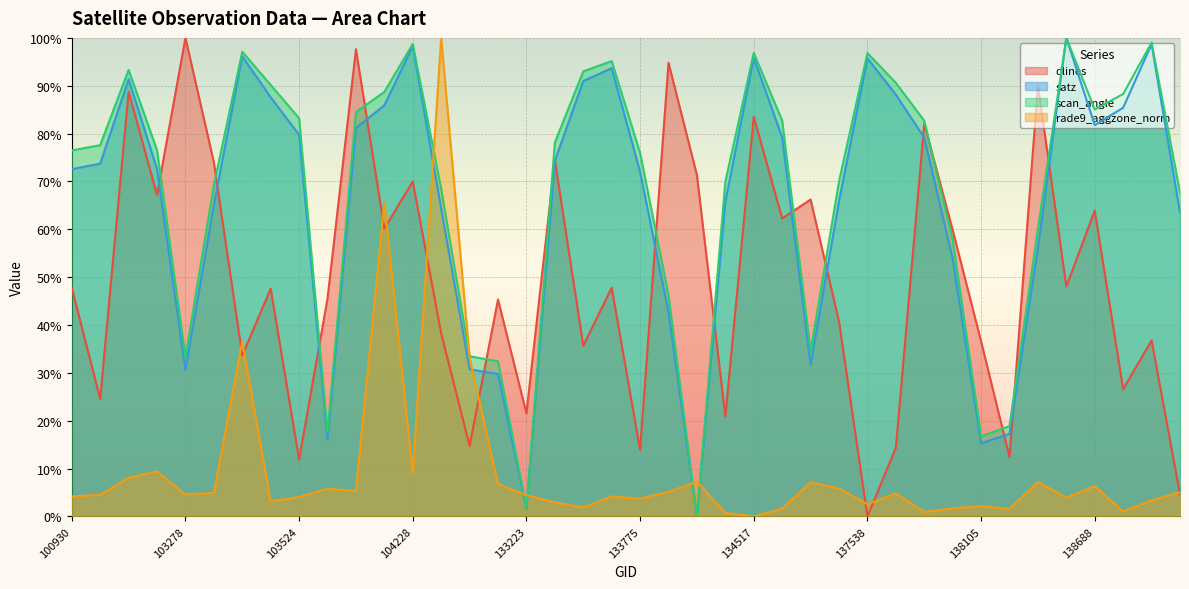

Between 102800 and 137335, which series saw the biggest shift?

satz